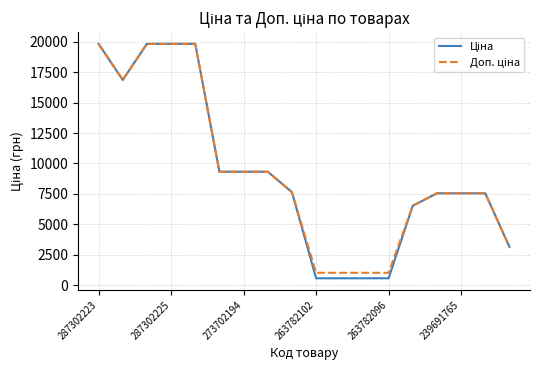

What is the minimum value shown in the chart?

560.2